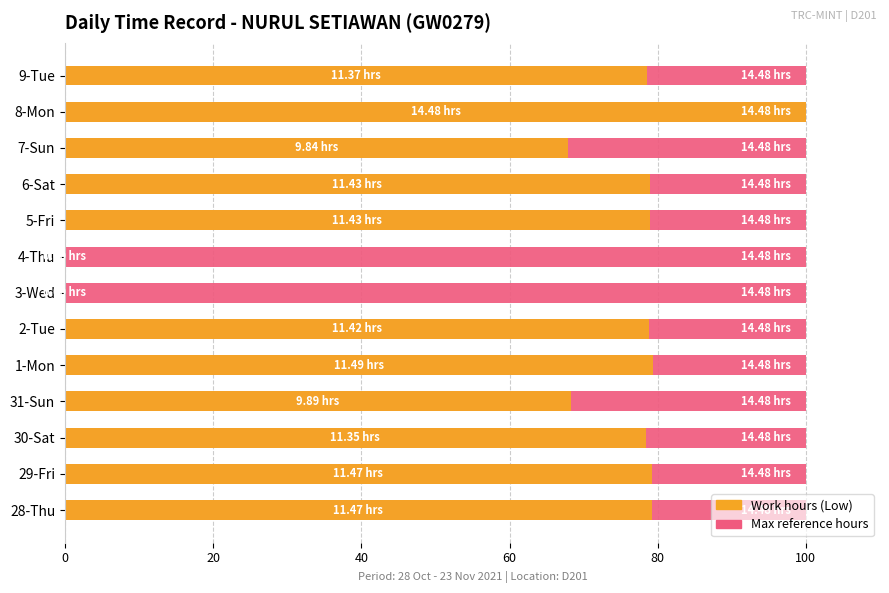

What is the difference between the maximum and minimum values in the Work hours (Low column) series?

100.0